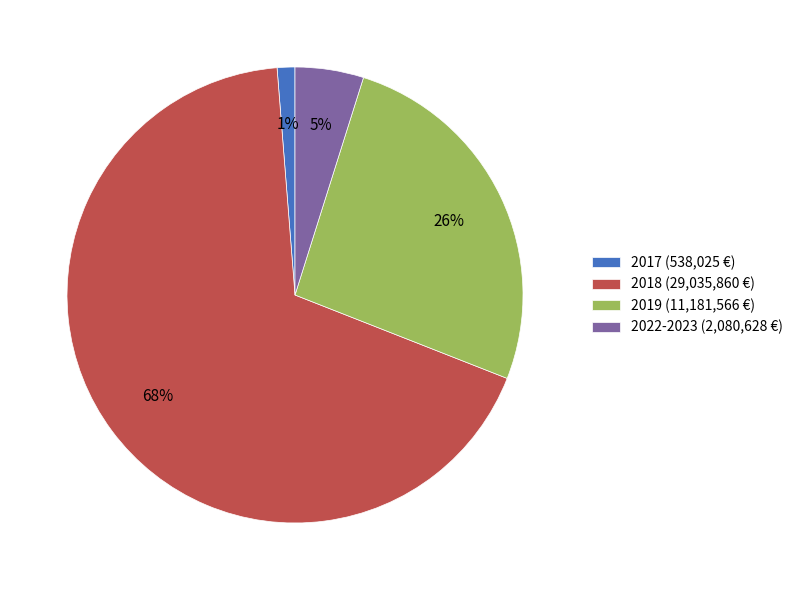

How many segments does this pie chart have?

4